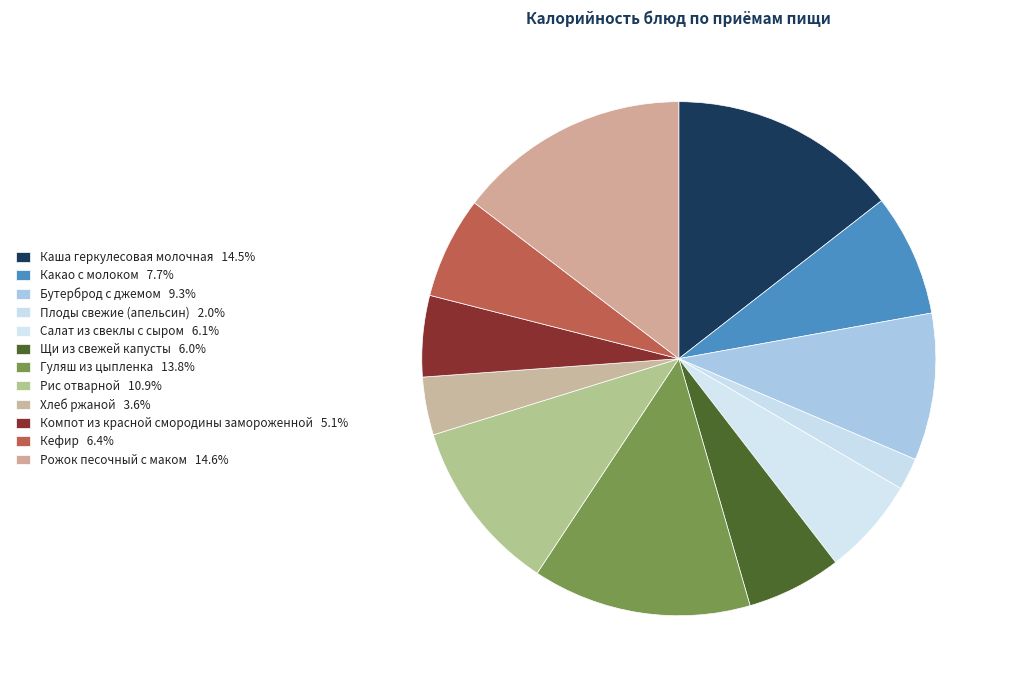

To the nearest percent, what percentage of the pie is Рожок песочный с маком?

15%